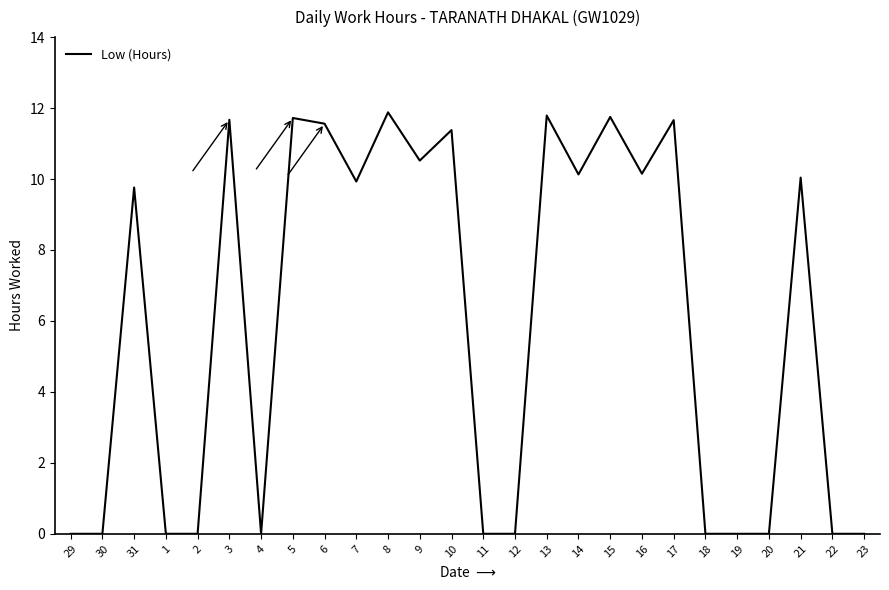

What position from the right is 7?

17